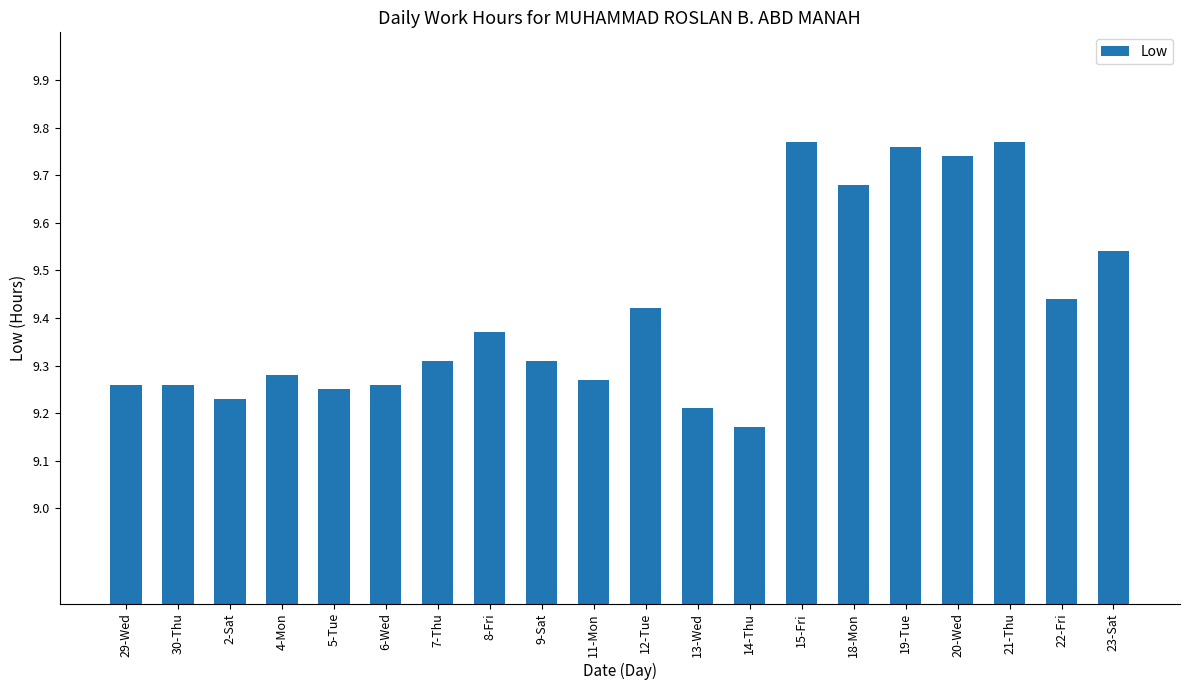

What is the label of the 12th bar from the right?

9-Sat